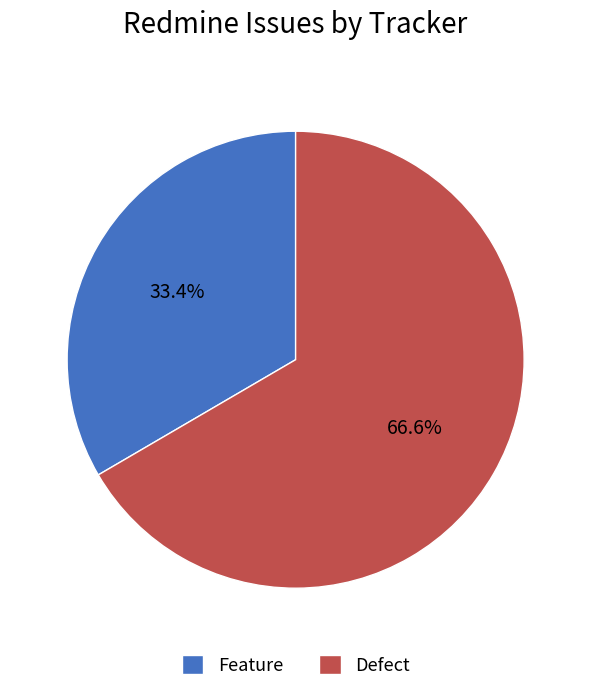

Approximately how many times larger is the value at Feature compared to Defect?

0.5